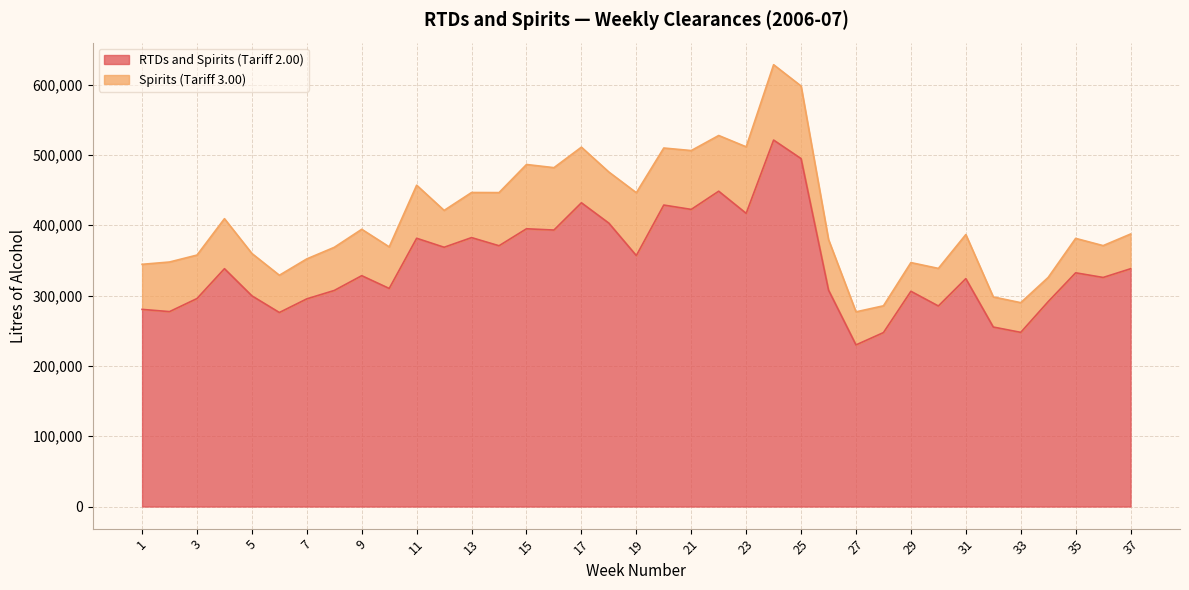

What is the value of the 11th point from the left?

381500